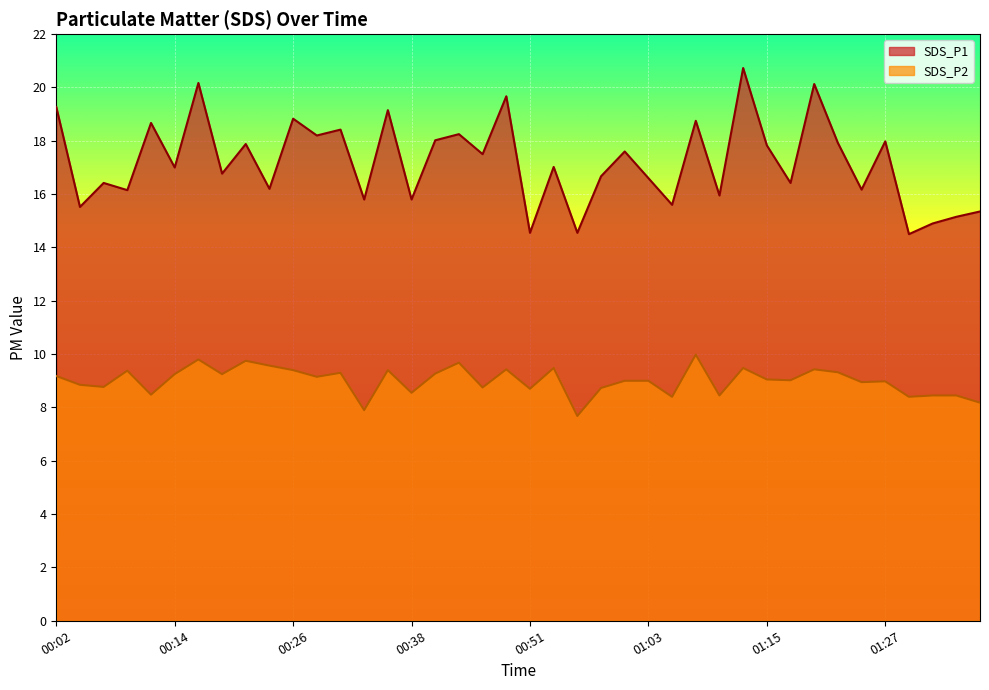

Reading left to right, extract all data points from this chart.

SDS_P1: 19.3	15.5	16.4	16.1	18.7	17.0	20.2	16.8	17.9	16.2	18.8	18.2	18.4	15.8	19.1	15.8	18.0	18.2	17.5	19.7	14.6	17.0	14.6	16.7	17.6	16.6	15.6	18.8	15.9	20.7	17.8	16.4	20.1	17.9	16.2	18.0	14.5	14.9	15.2	15.3
SDS_P2: 9.2	8.8	8.8	9.4	8.5	9.2	9.8	9.2	9.8	9.6	9.4	9.2	9.3	7.9	9.4	8.6	9.3	9.7	8.8	9.4	8.7	9.5	7.7	8.7	9.0	9.0	8.4	10.0	8.4	9.5	9.1	9.0	9.4	9.3	8.9	9.0	8.4	8.4	8.4	8.2